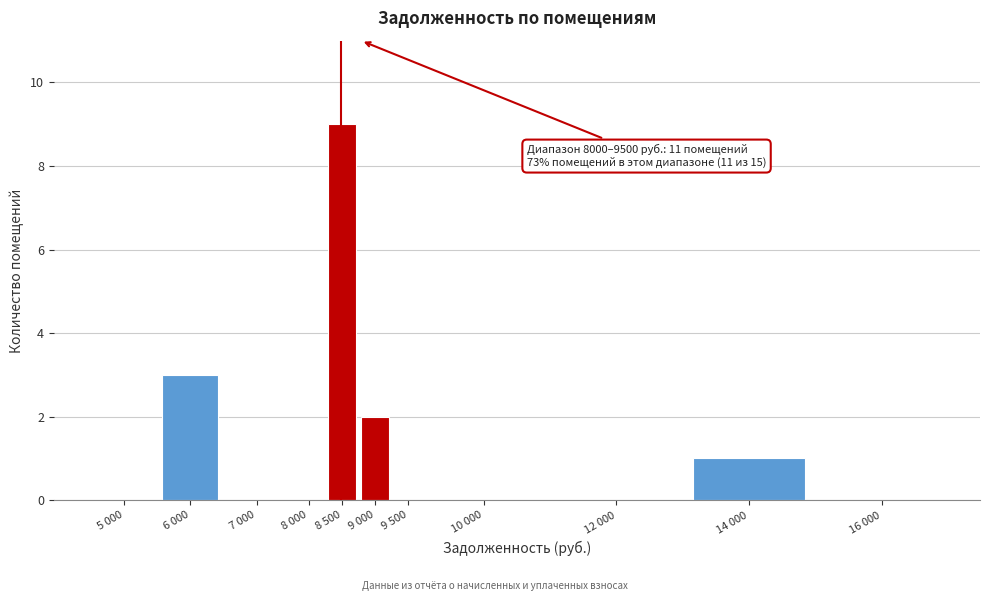

Reading left to right, list all the values displayed in this chart.

5 000=0	6 000=3	7 000=0	8 000=0	8 500=9	9 000=2	9 500=0	10 000=0	12 000=0	14 000=1	16 000=0